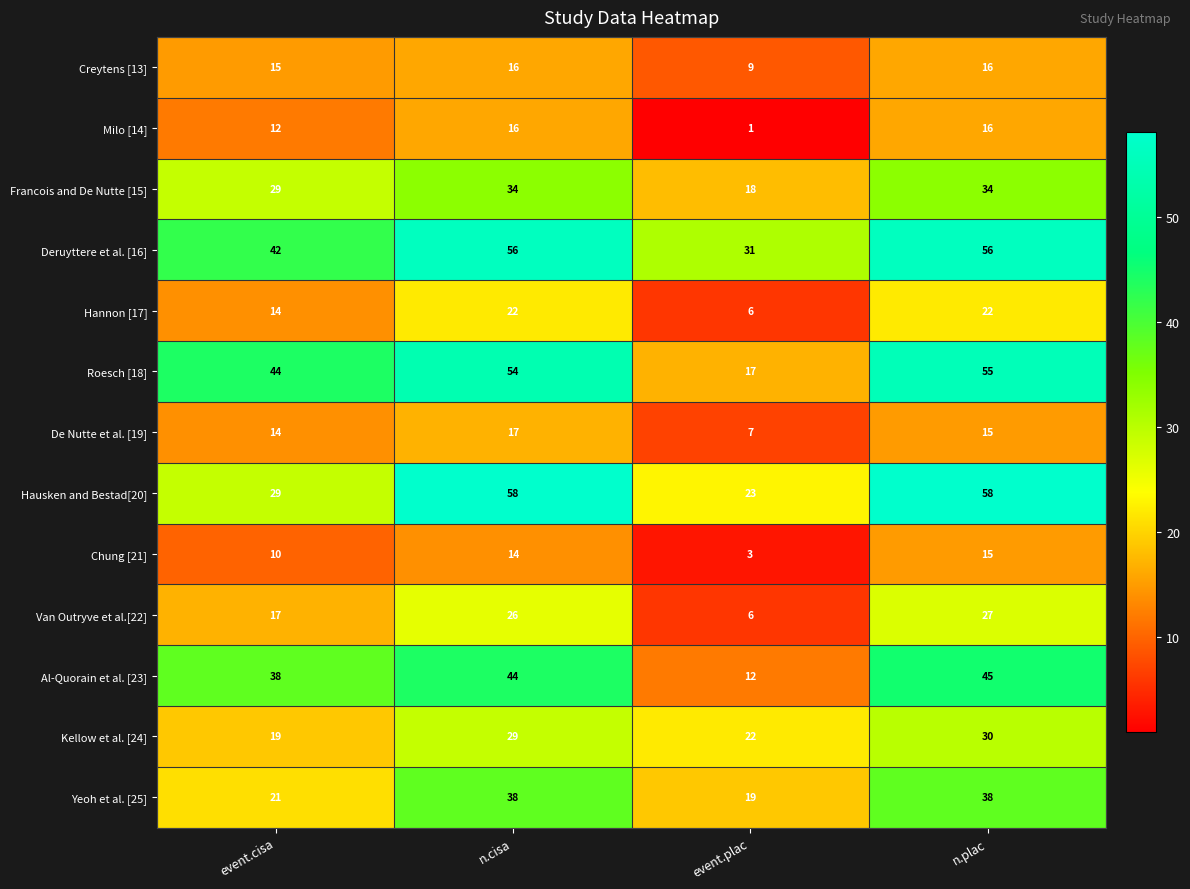

What is the sum of the Chung [21] values at event.plac and event.cisa?

13